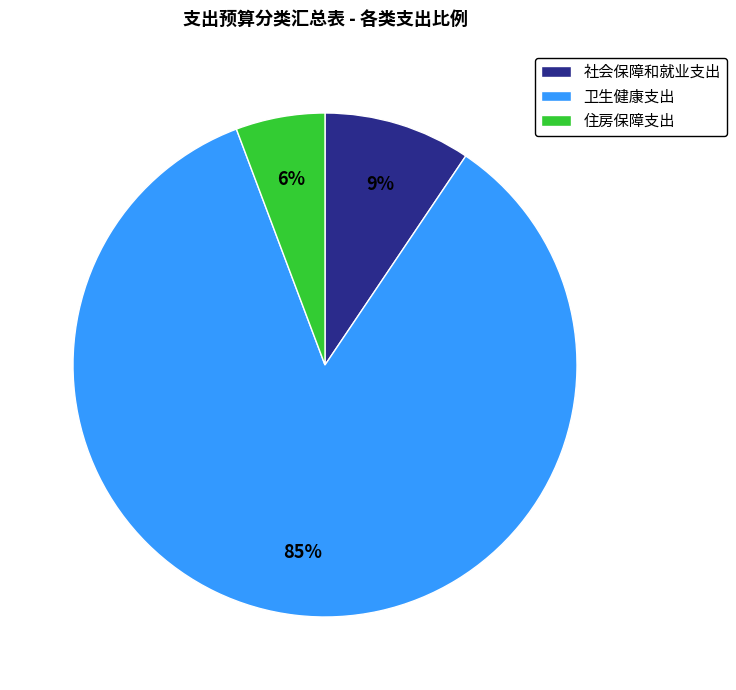

The 卫生健康支出 slice represents 85% of the pie. True or false?

True